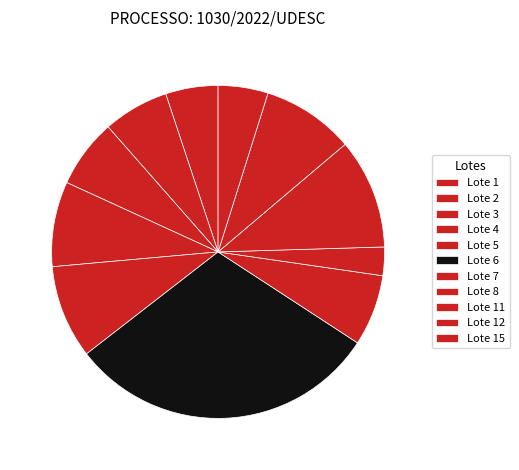

To the nearest percent, what portion does Lote 8 represent?

3%